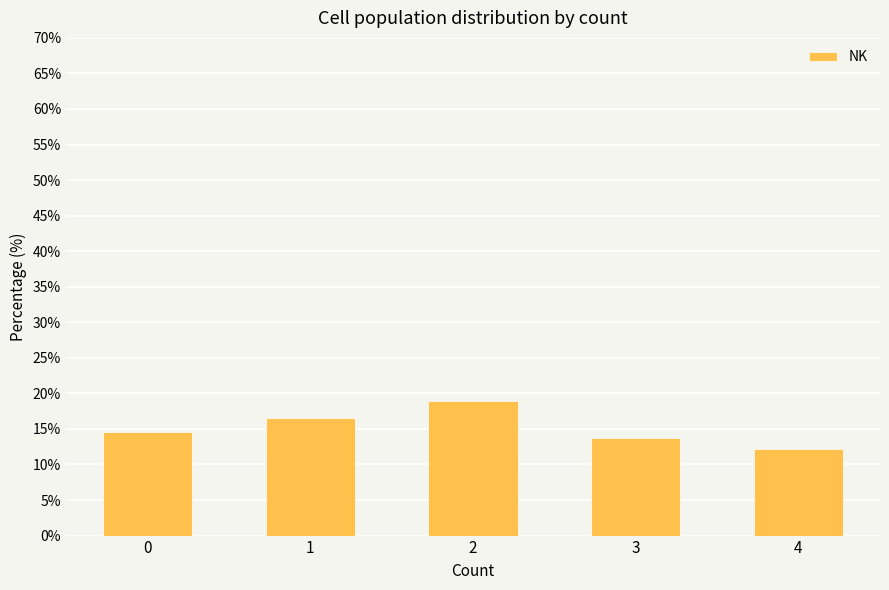

What is the average value?

15.2